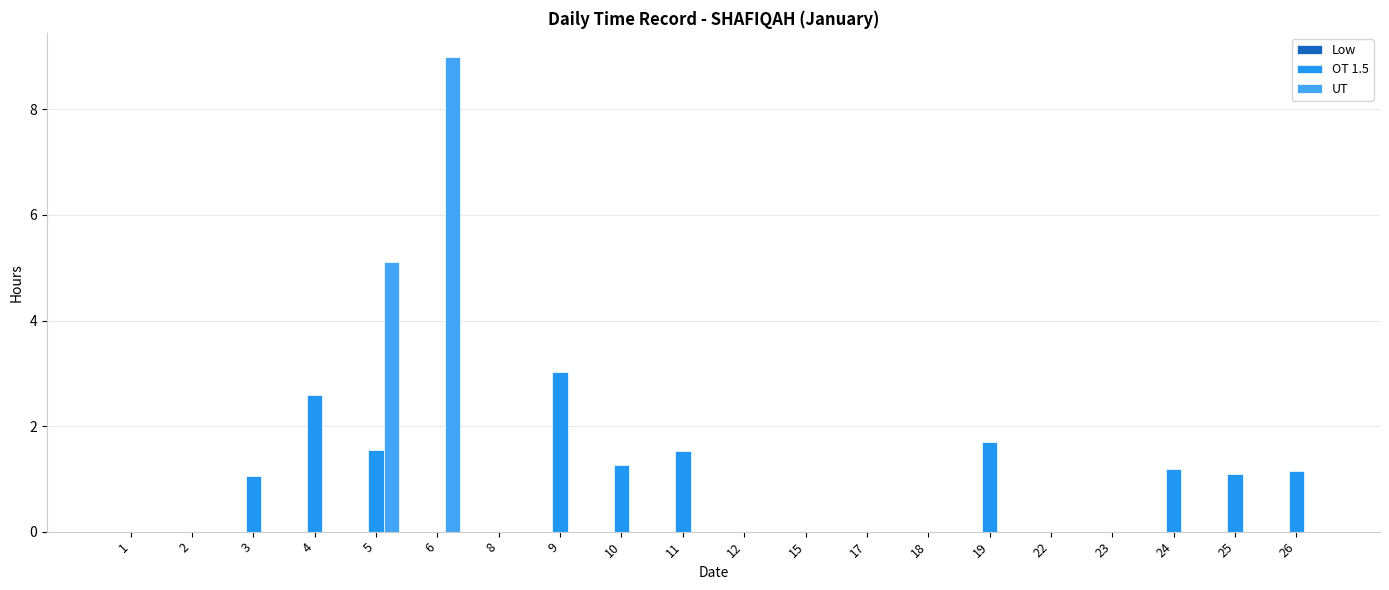

How many groups of bars are there?

20